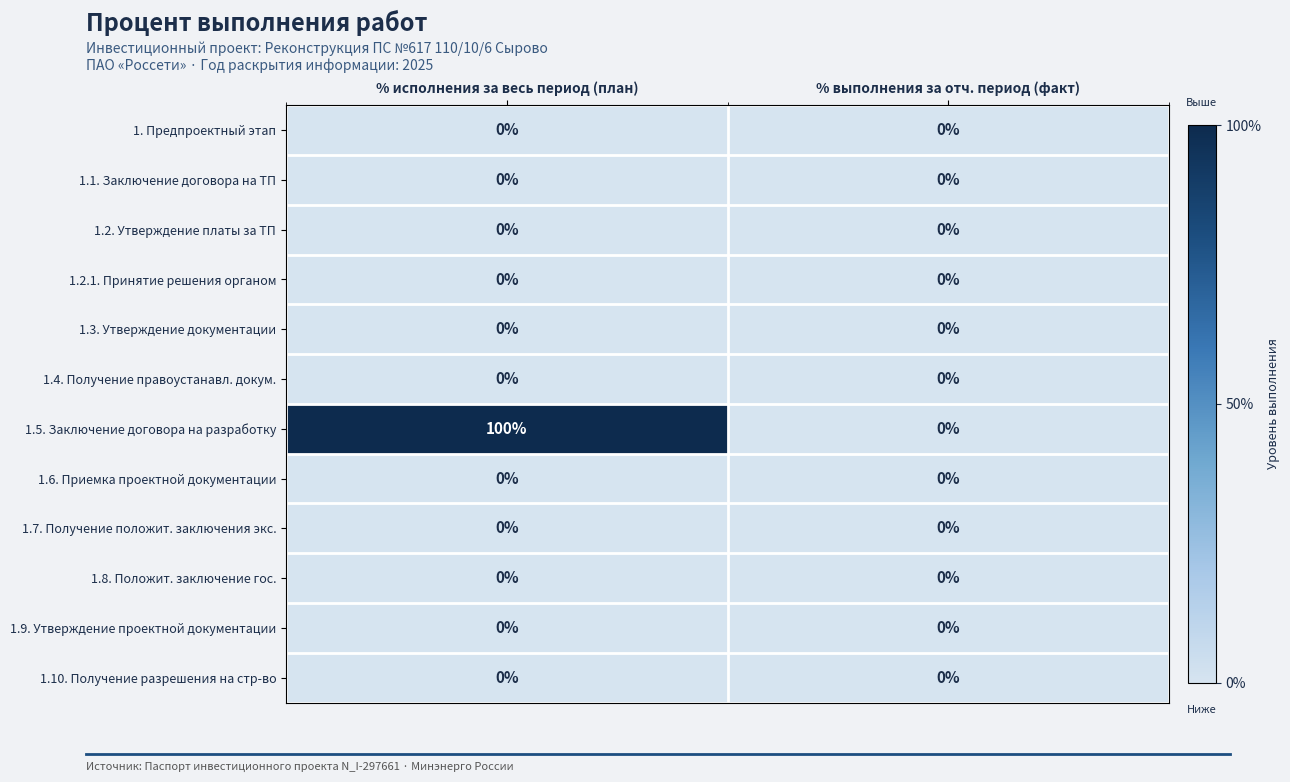

What is the greatest value displayed?

100